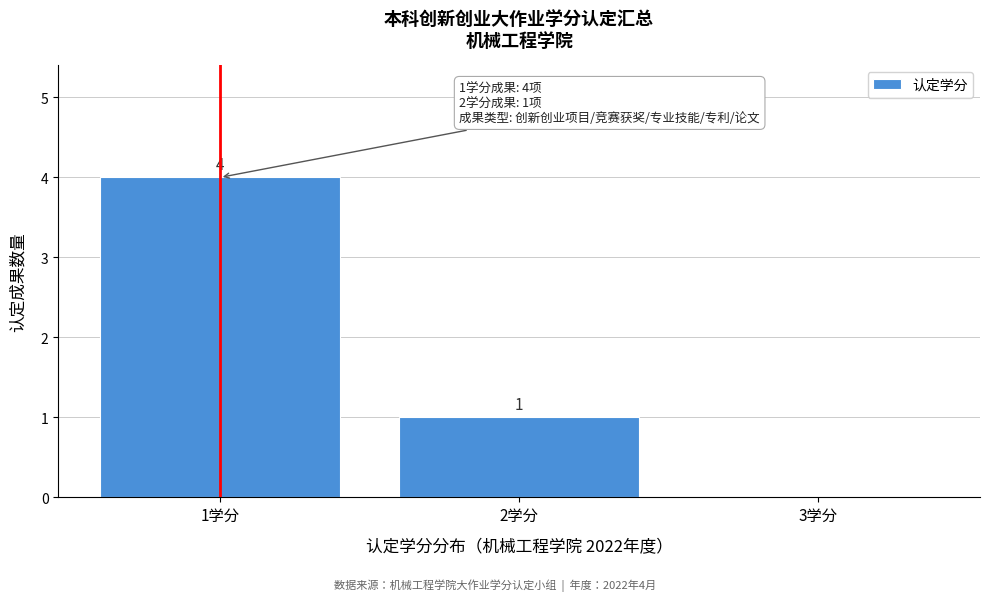

Over which range of the x-axis is the bar tallest?

0.5 to 1.5